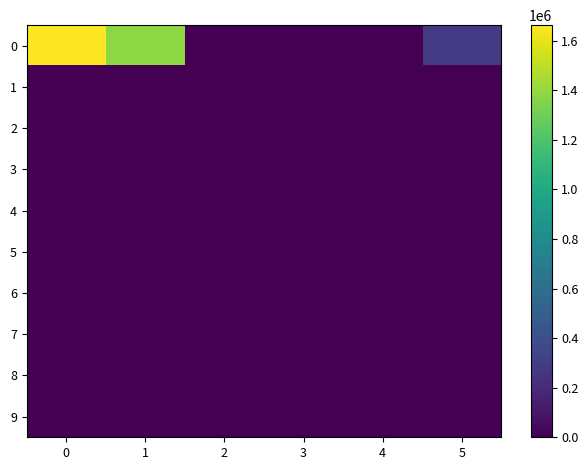

Reading left to right, extract all data points from this chart.

0: 0=1663200	1=1378944	2=0	3=0	4=0	5=284256
1: 0=0	1=0	2=0	3=0	4=0	5=0
2: 0=0	1=0	2=0	3=0	4=0	5=0
3: 0=0	1=0	2=0	3=0	4=0	5=0
4: 0=0	1=0	2=0	3=0	4=0	5=0
5: 0=0	1=0	2=0	3=0	4=0	5=0
6: 0=0	1=0	2=0	3=0	4=0	5=0
7: 0=0	1=0	2=0	3=0	4=0	5=0
8: 0=0	1=0	2=0	3=0	4=0	5=0
9: 0=0	1=0	2=0	3=0	4=0	5=0